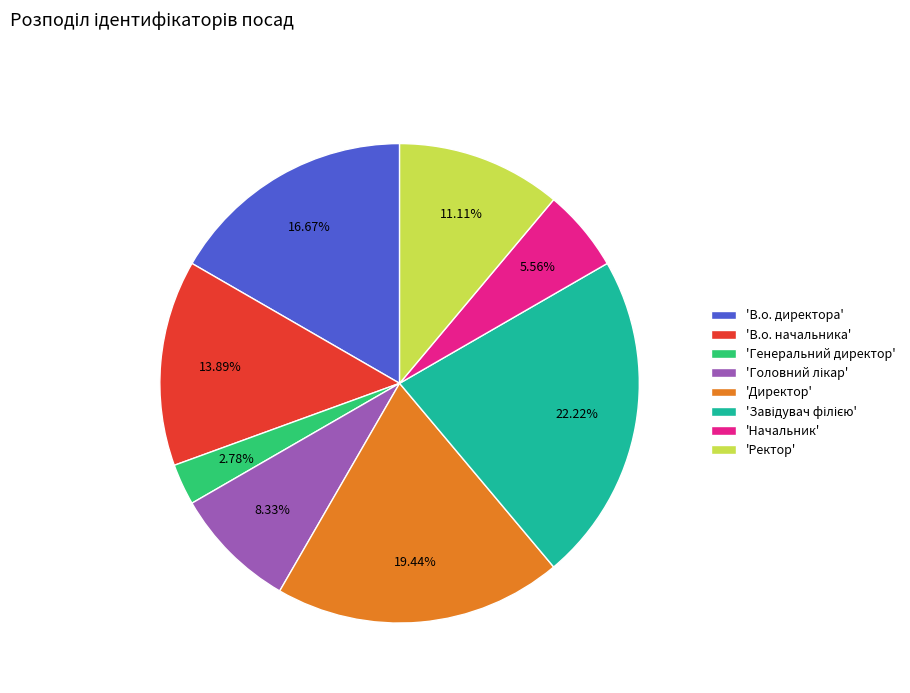

Is the sum of 'Ректор' and 'В.о. начальника' greater than half?

No